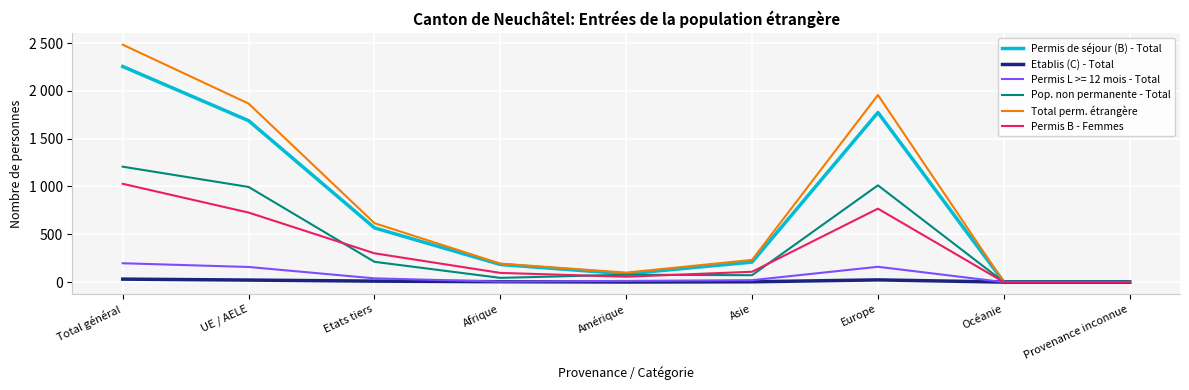

At how many categories does at least one series exceed 1218?

3